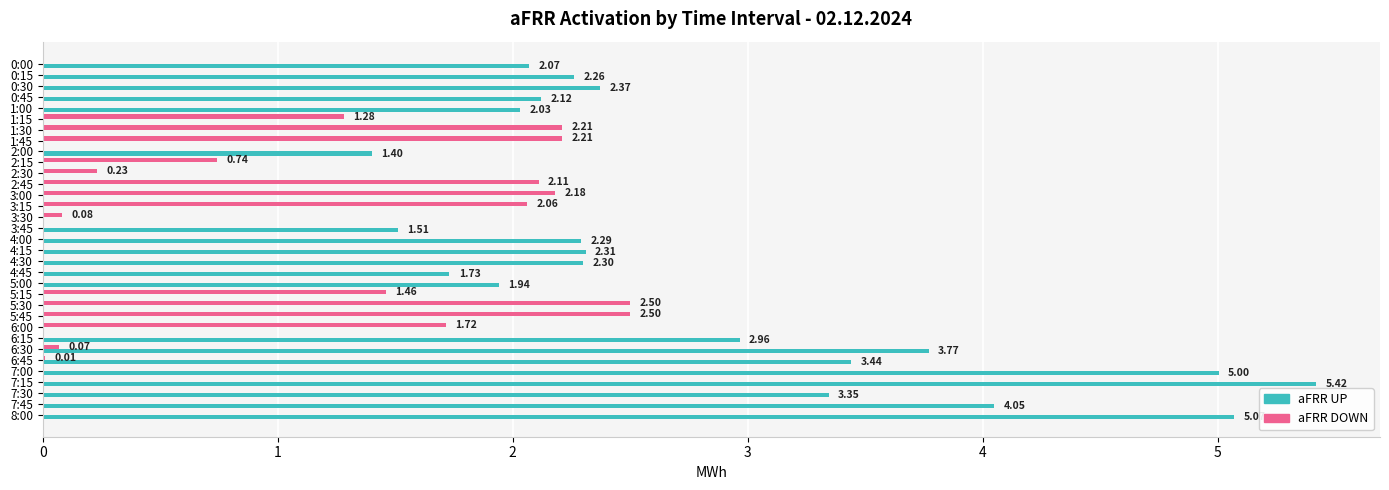

At which label is aFRR UP closest to 2?

1:00